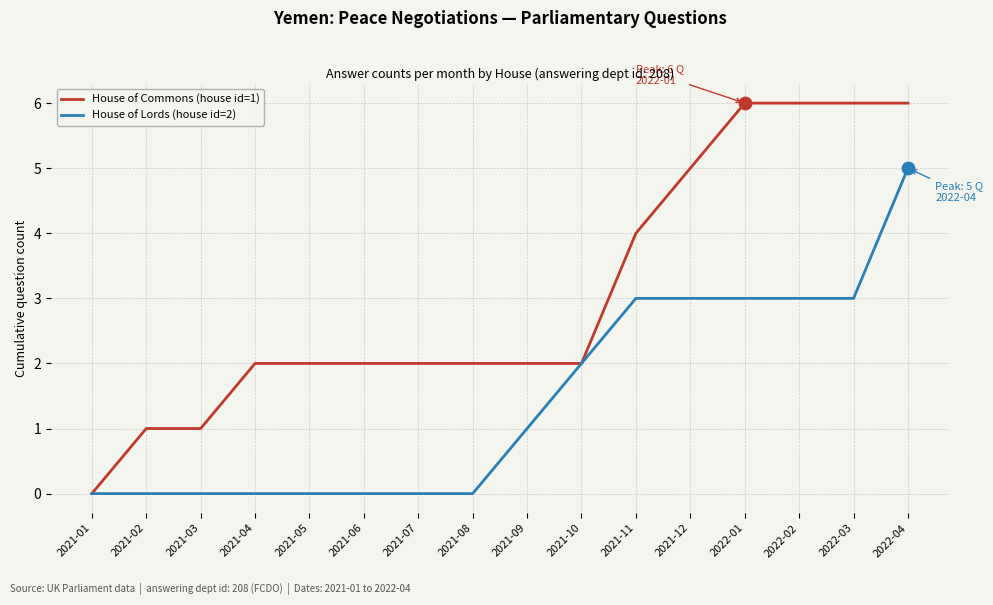

Which series has the largest total across all categories?

House of Commons (house id=1)